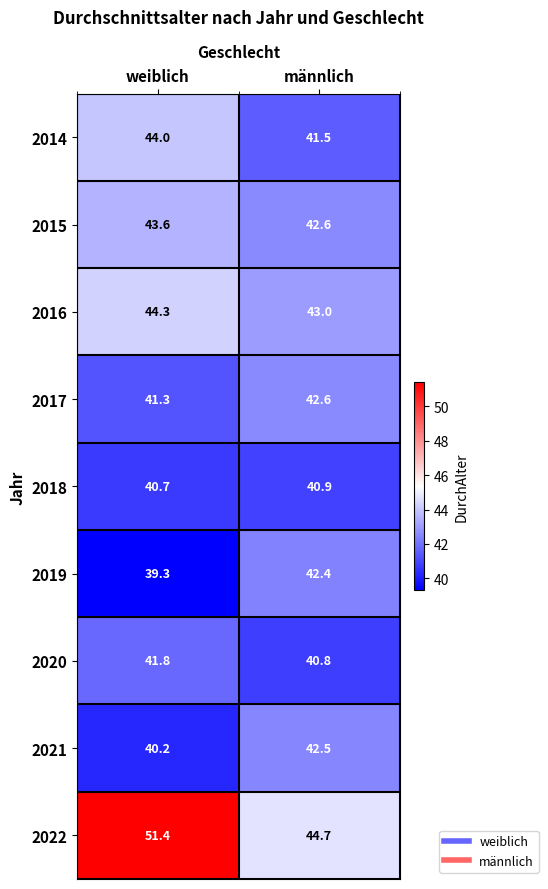

Read the 2020 value at männlich.

40.8